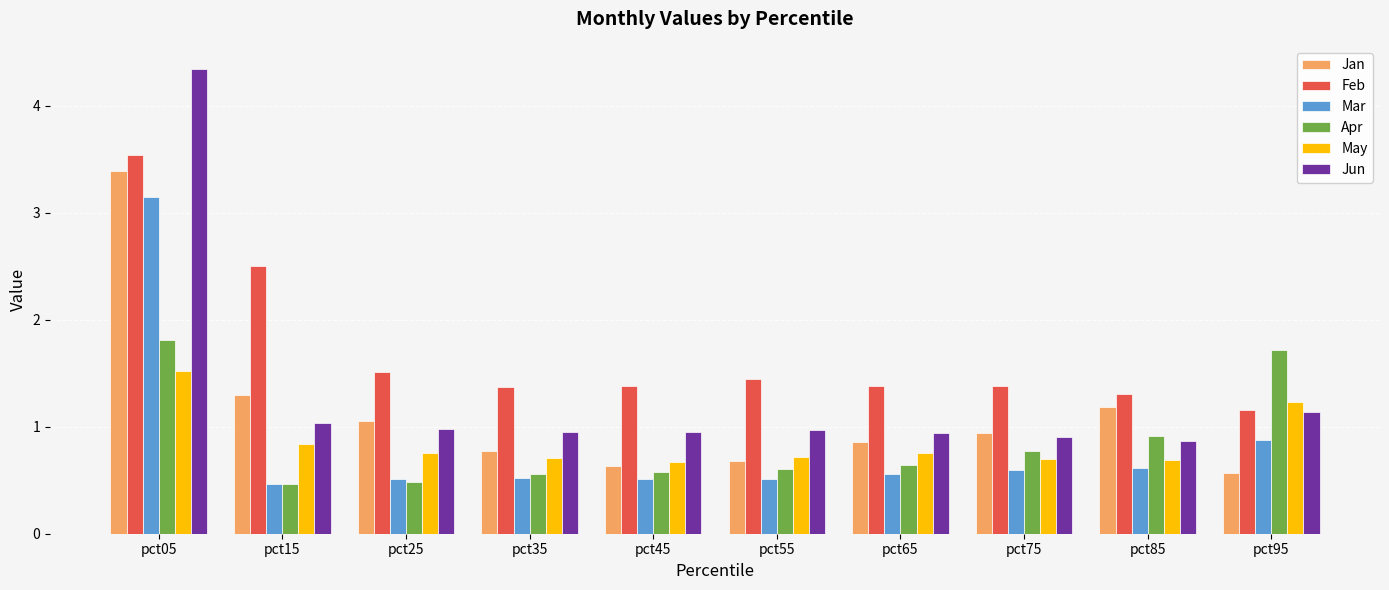

What is the highest value of the May series?

1.5